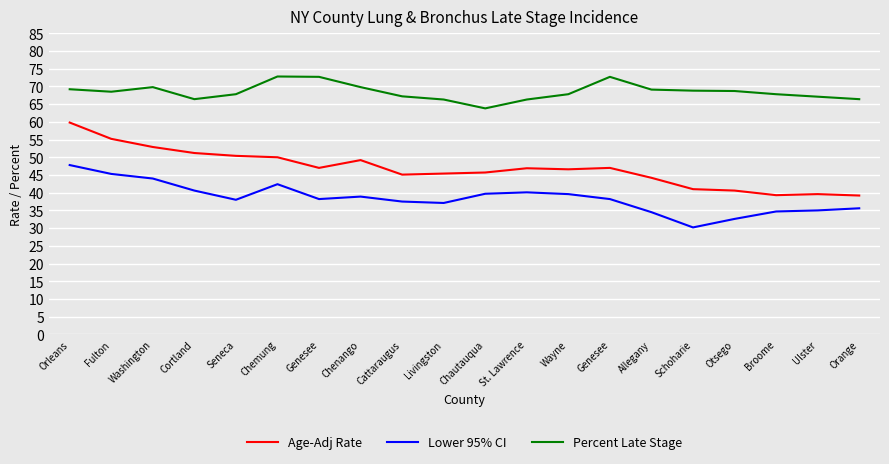

How many lines are shown in the chart?

3